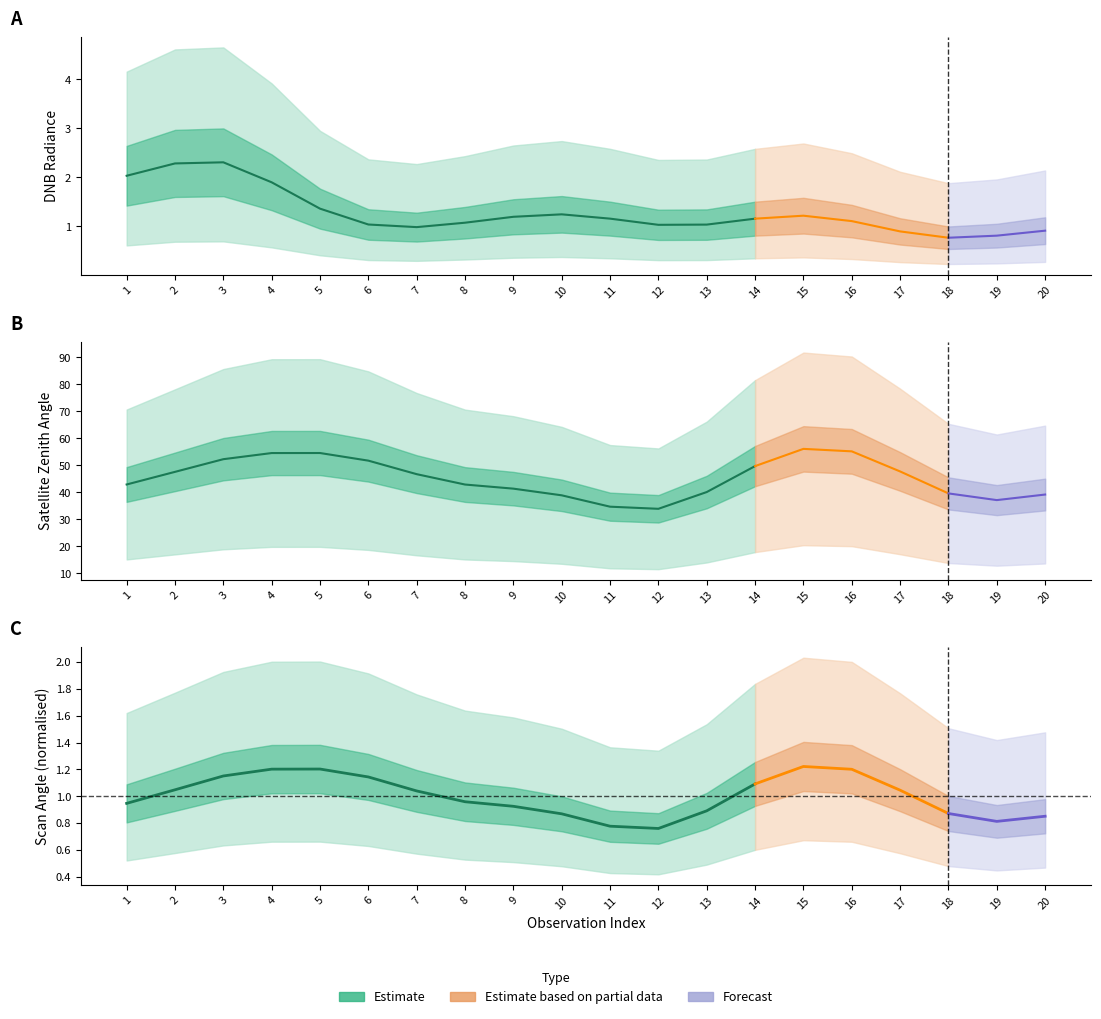

What is the average value of the satz series?

45.4